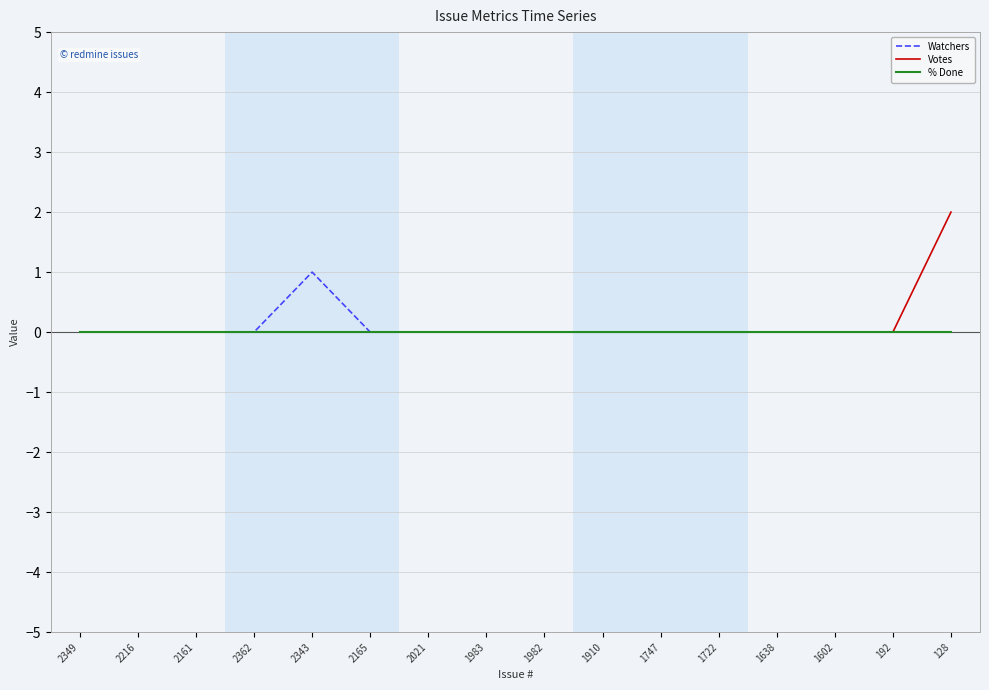

The value of % Done at 2343 is 0. True or false?

True